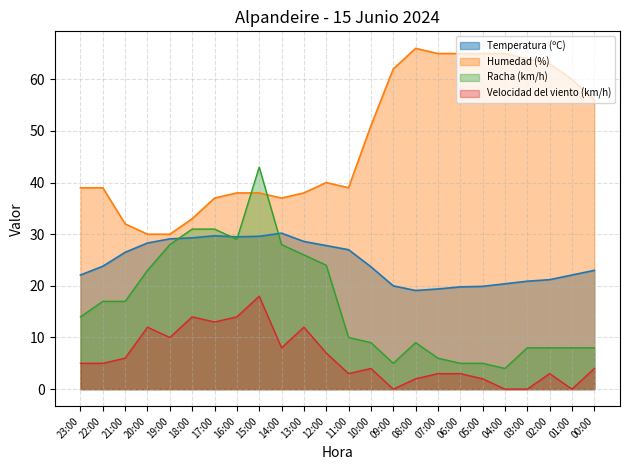

Where does the Humedad (%) series first go above 40?

10:00